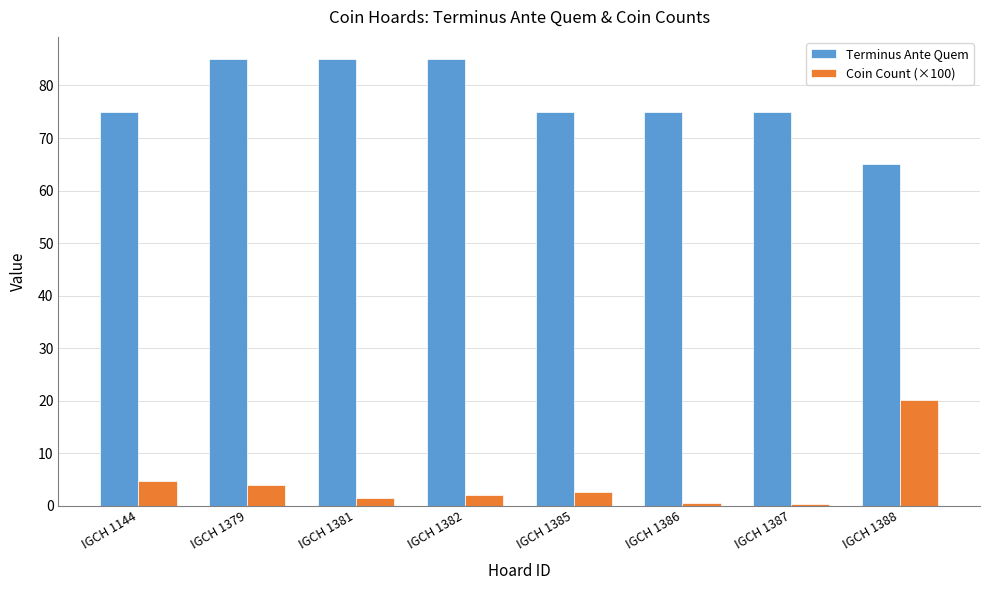

What is the maximum value for Coin Count (×100)?

20.0